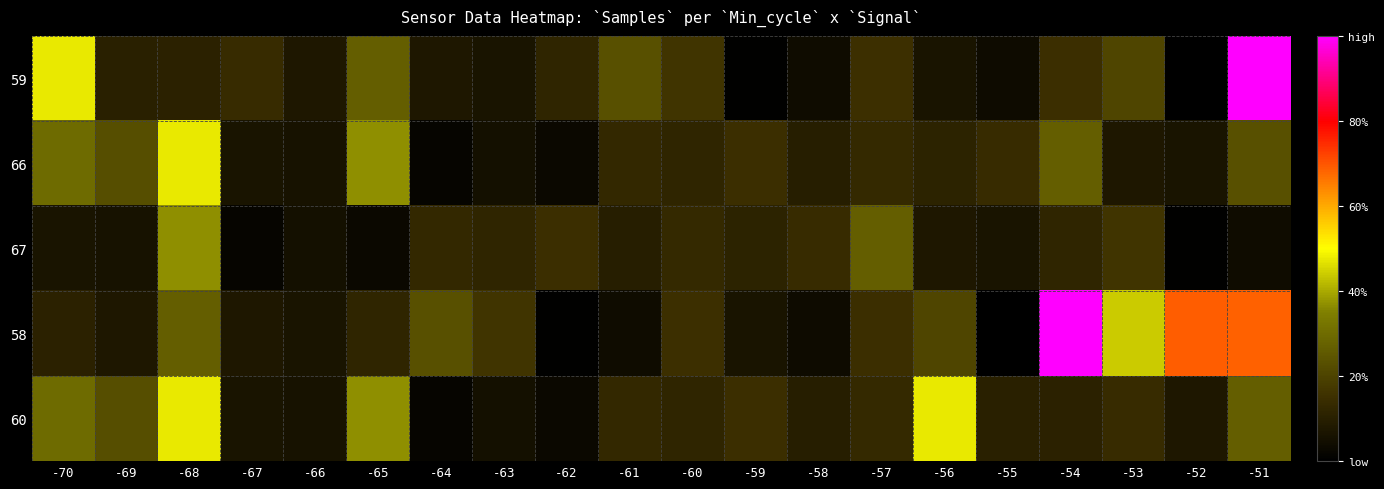

At how many categories does at least one series exceed 0?

20